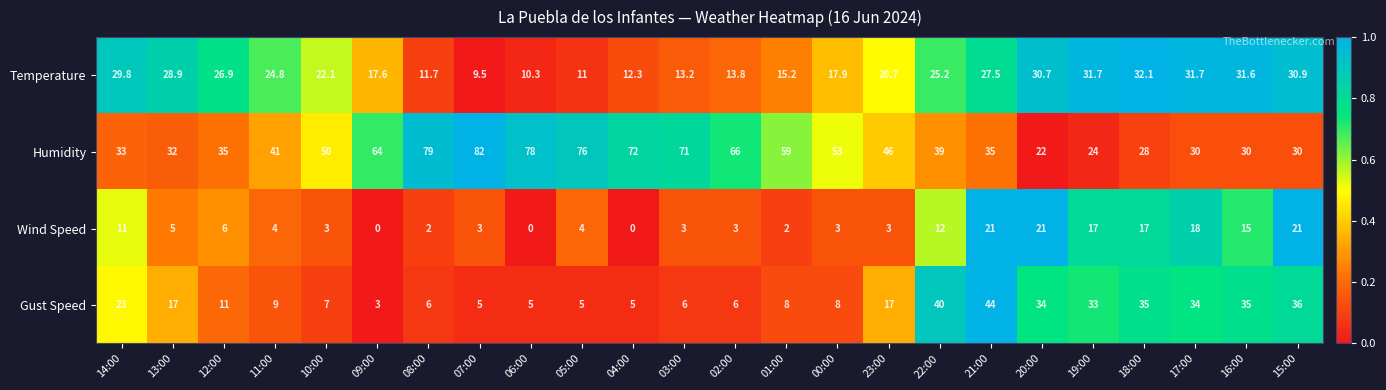

What is the sum of the Temperature values at 00:00 and 13:00?

46.8